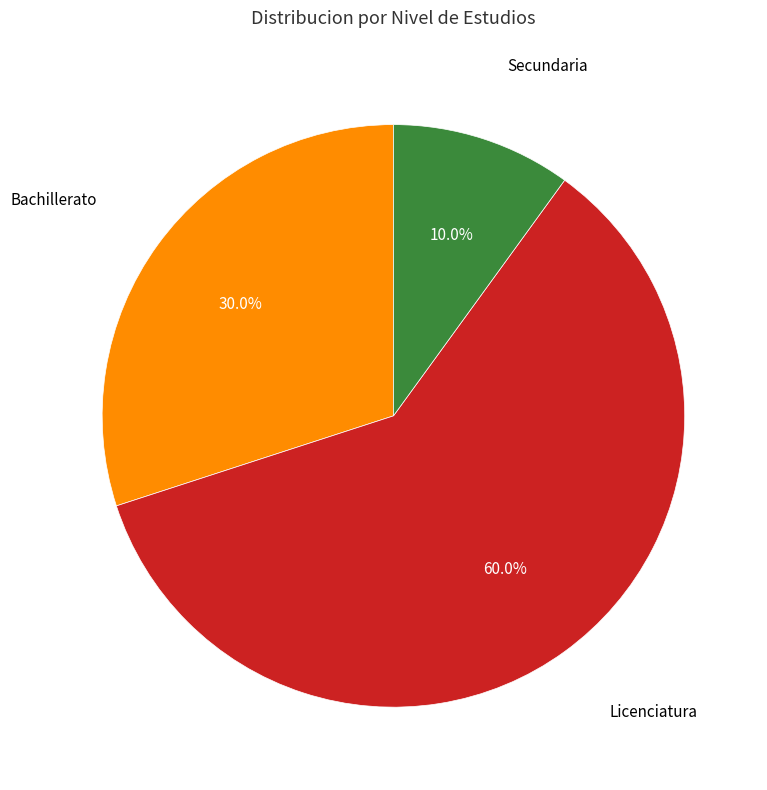

Is there any slice that represents more than half of the pie?

Yes